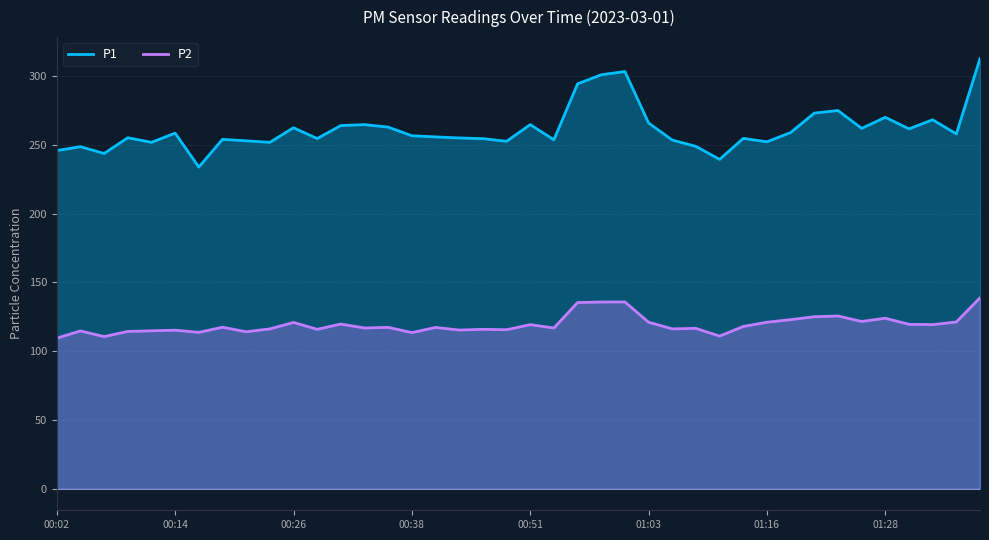

True or false: P2 and P1 cross at least once.

False